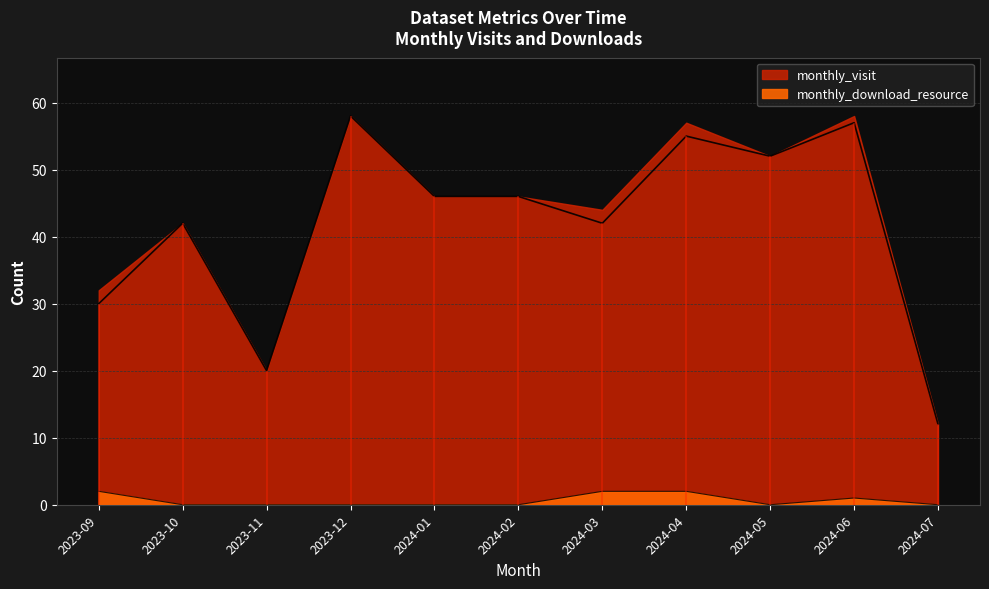

What is the total value across all series at 2024-03?

44